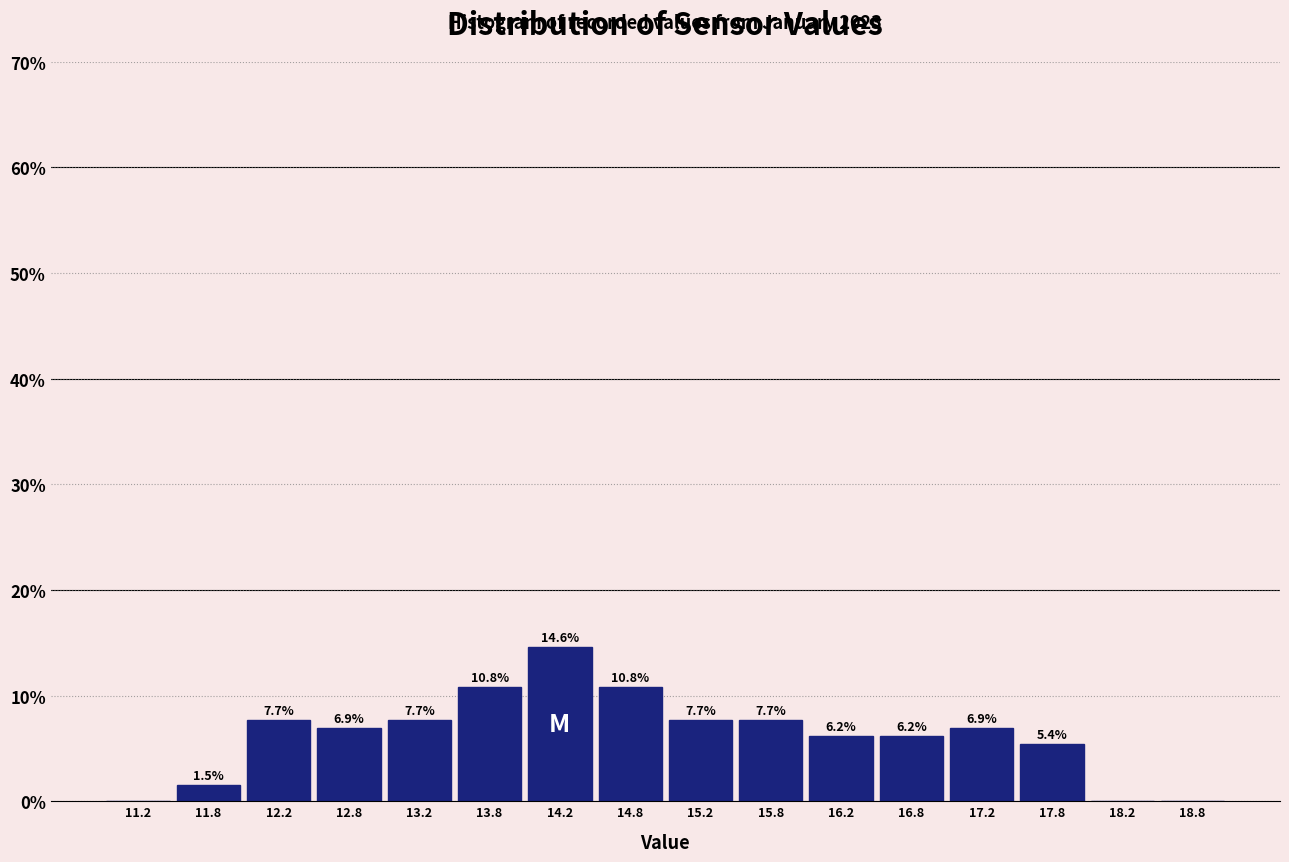

Which range on the x-axis has the tallest bar?

14.0 to 14.5